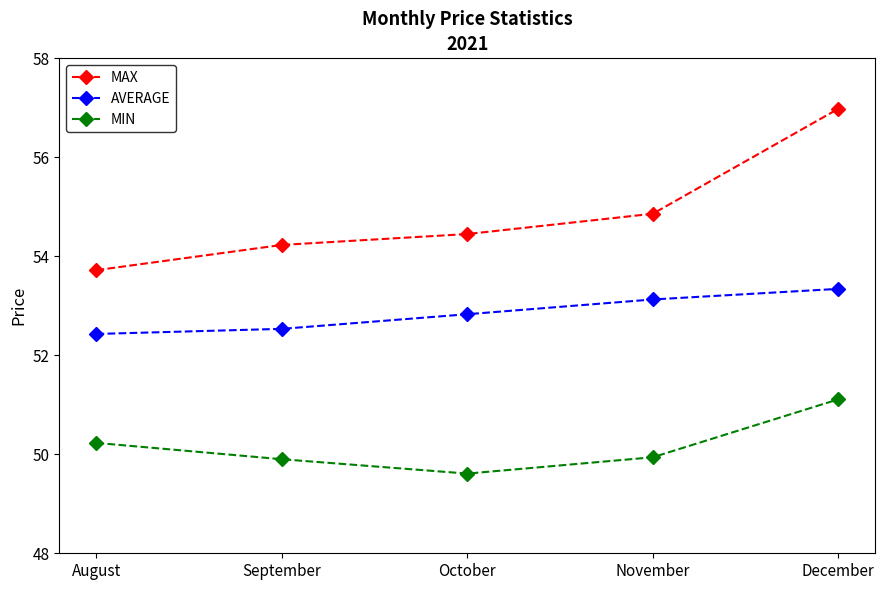

At which label does AVERAGE reach its minimum?

August